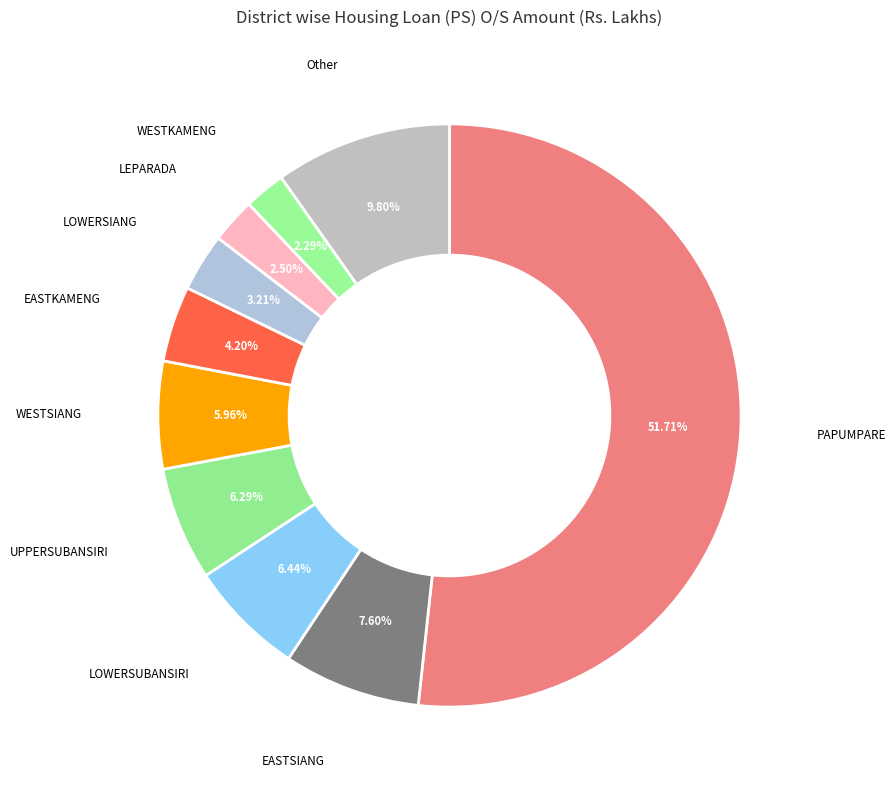

How many slices are in this pie chart?

10